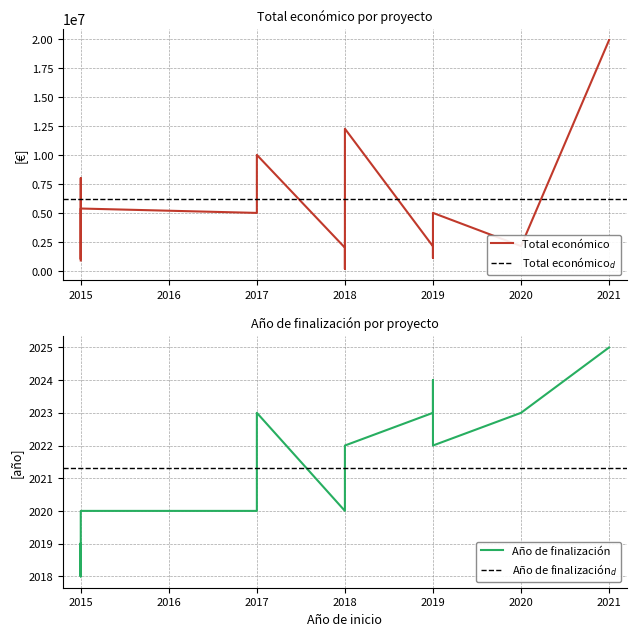

What is the difference between the highest and lowest values at 2017?

4994986